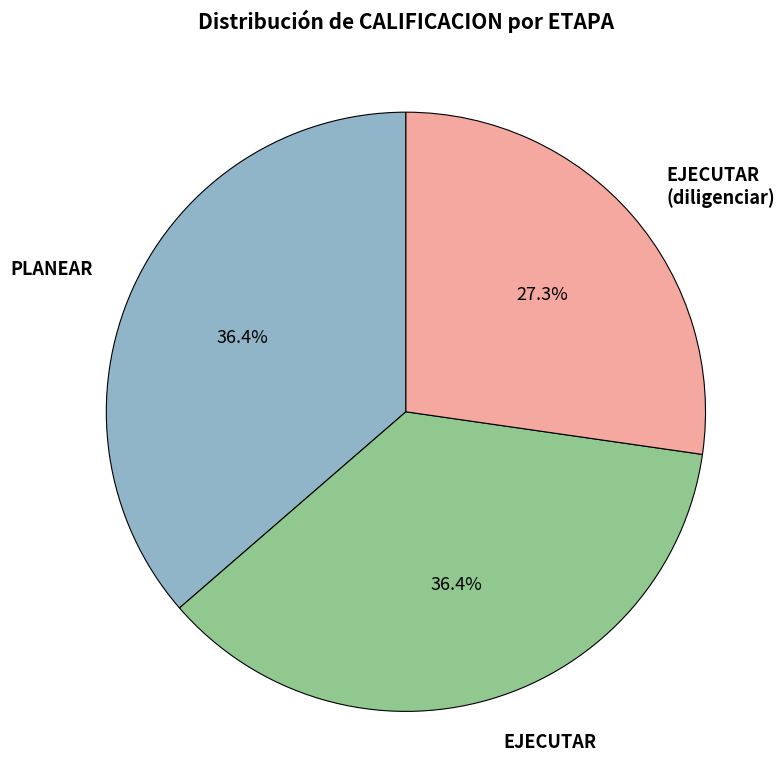

Does any single category account for the majority?

No